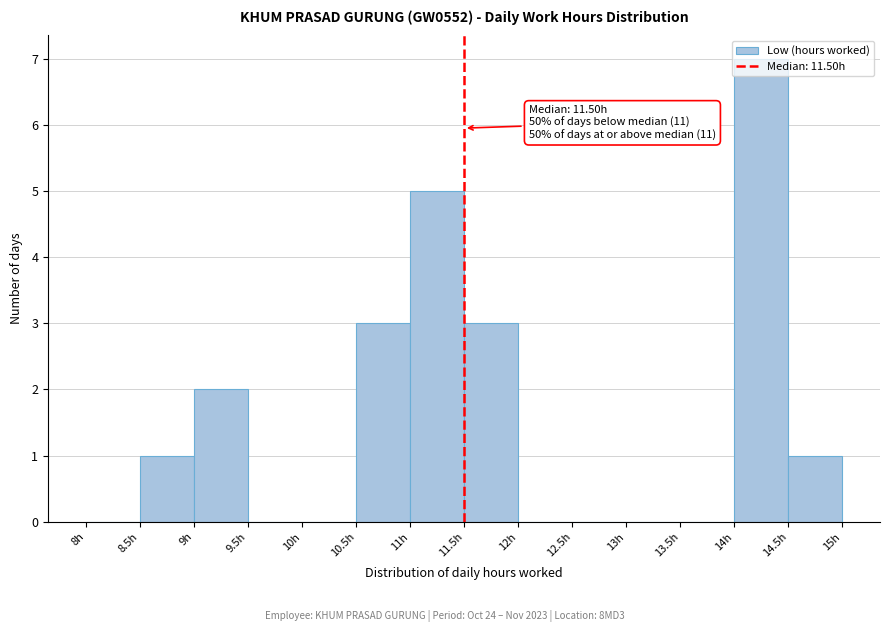

Which range on the x-axis has the tallest bar?

14.0 to 14.5